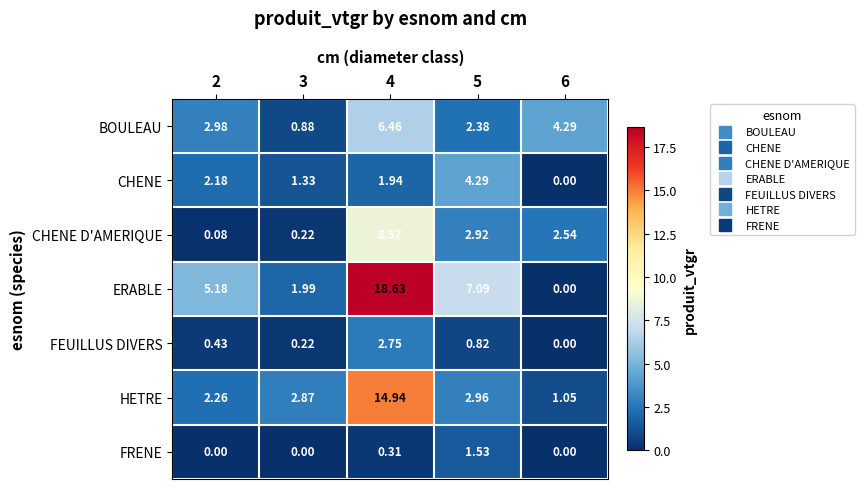

Which series has the largest total across all categories?

ERABLE